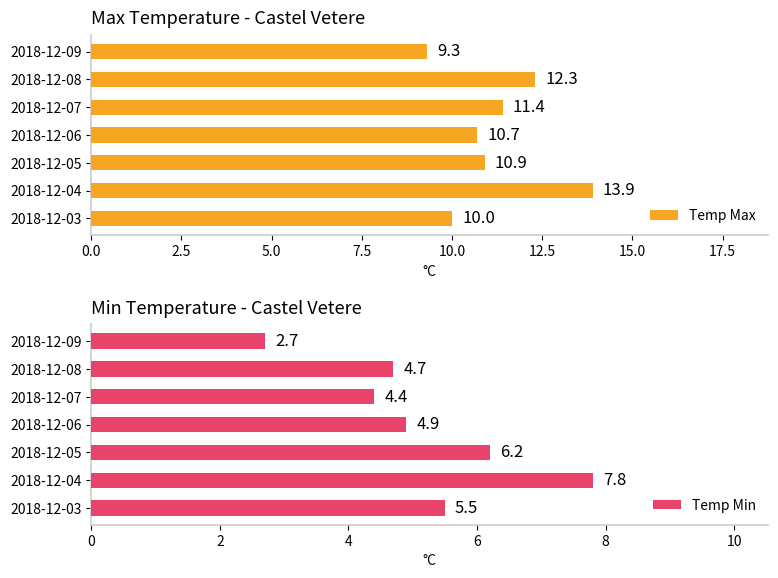

Read the Temp Min value at 2018-12-06.

4.9